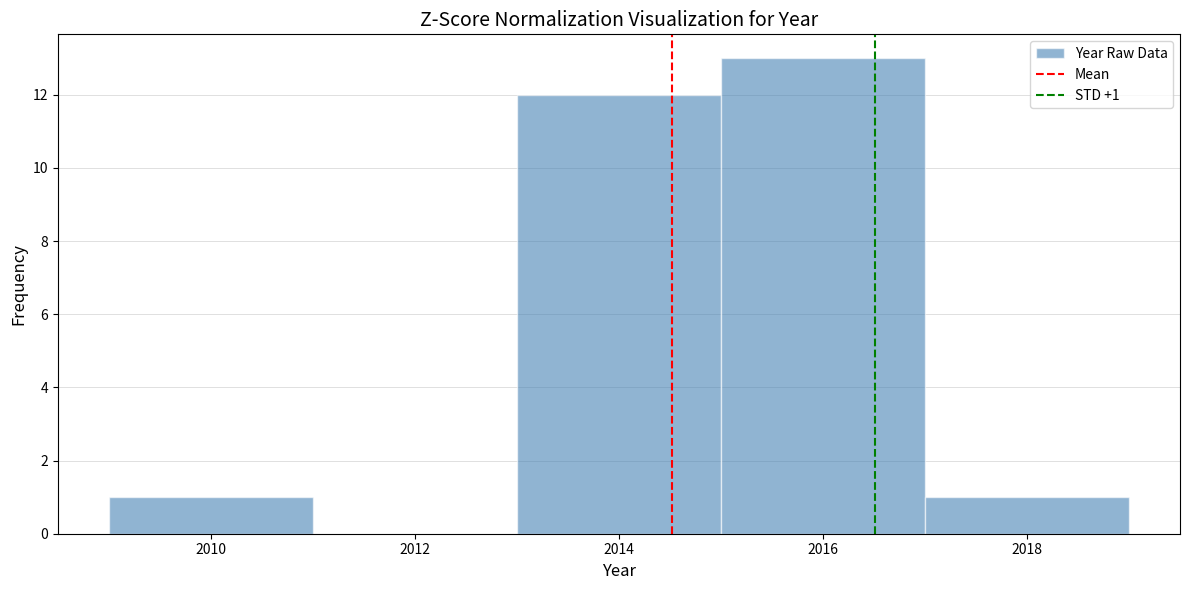

Which range on the x-axis has the tallest bar?

2015 to 2017